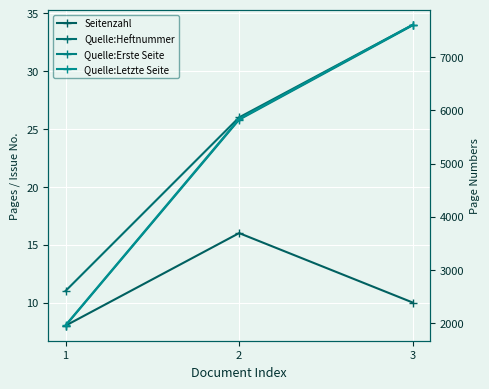

Count the Quelle:Heftnummer values in the range 11 to 34.

3